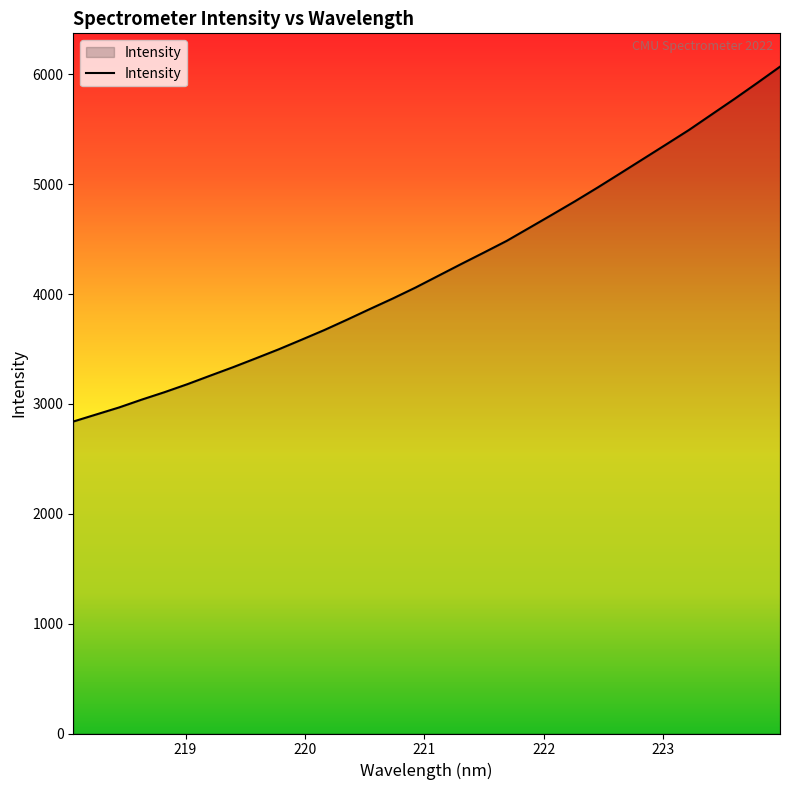

Does the chart display data point markers on the line(s)?

No